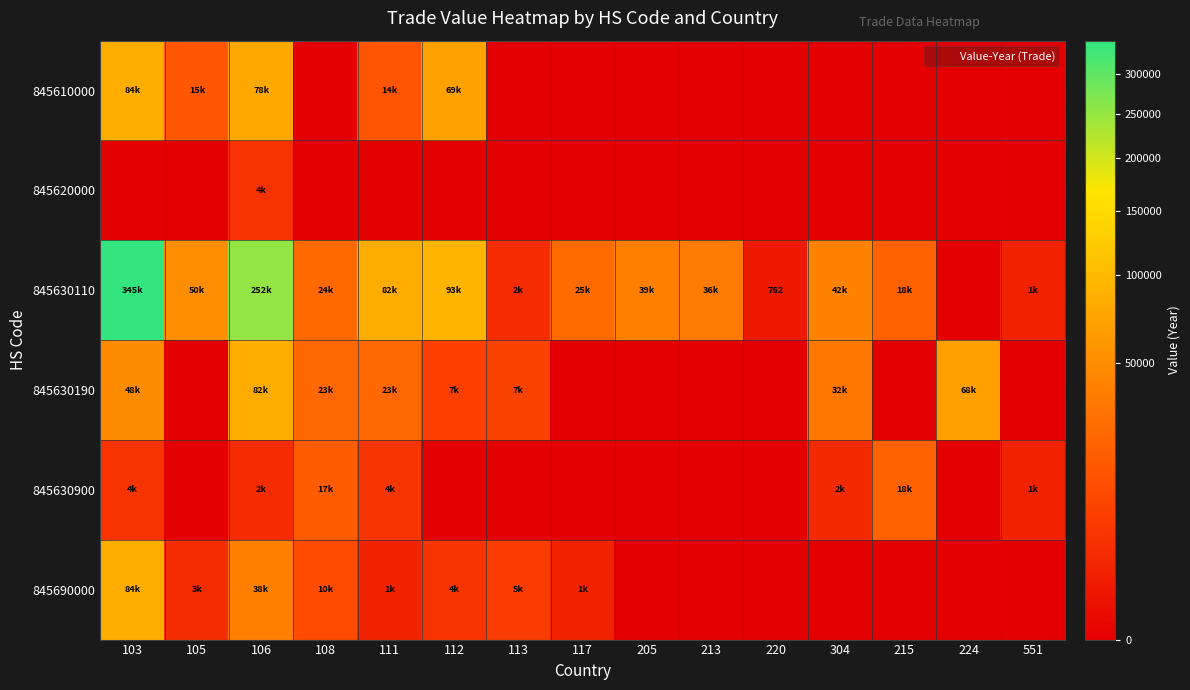

Which series changed the most between 112 and 113?

845630110